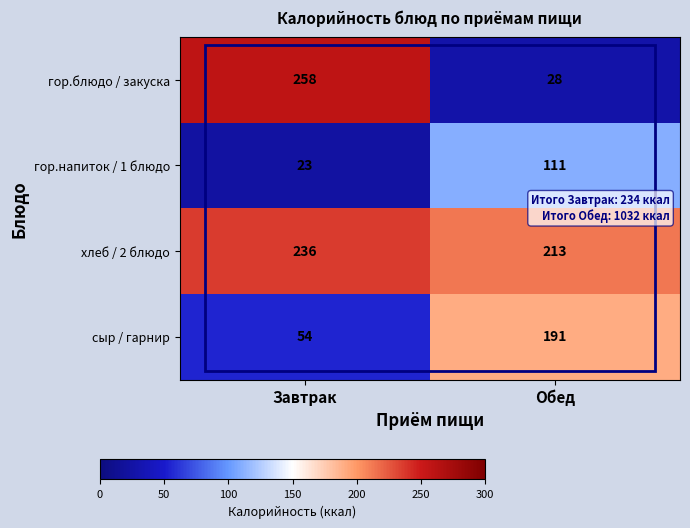

How many distinct data groups are displayed?

4